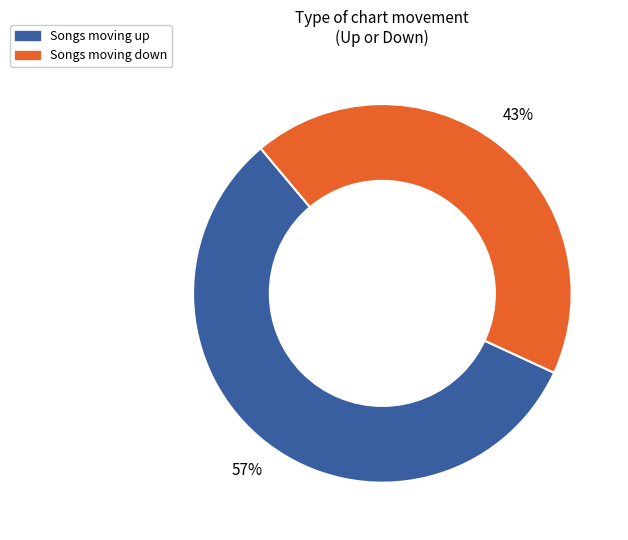

To the nearest percent, what portion does Songs moving down represent?

43%